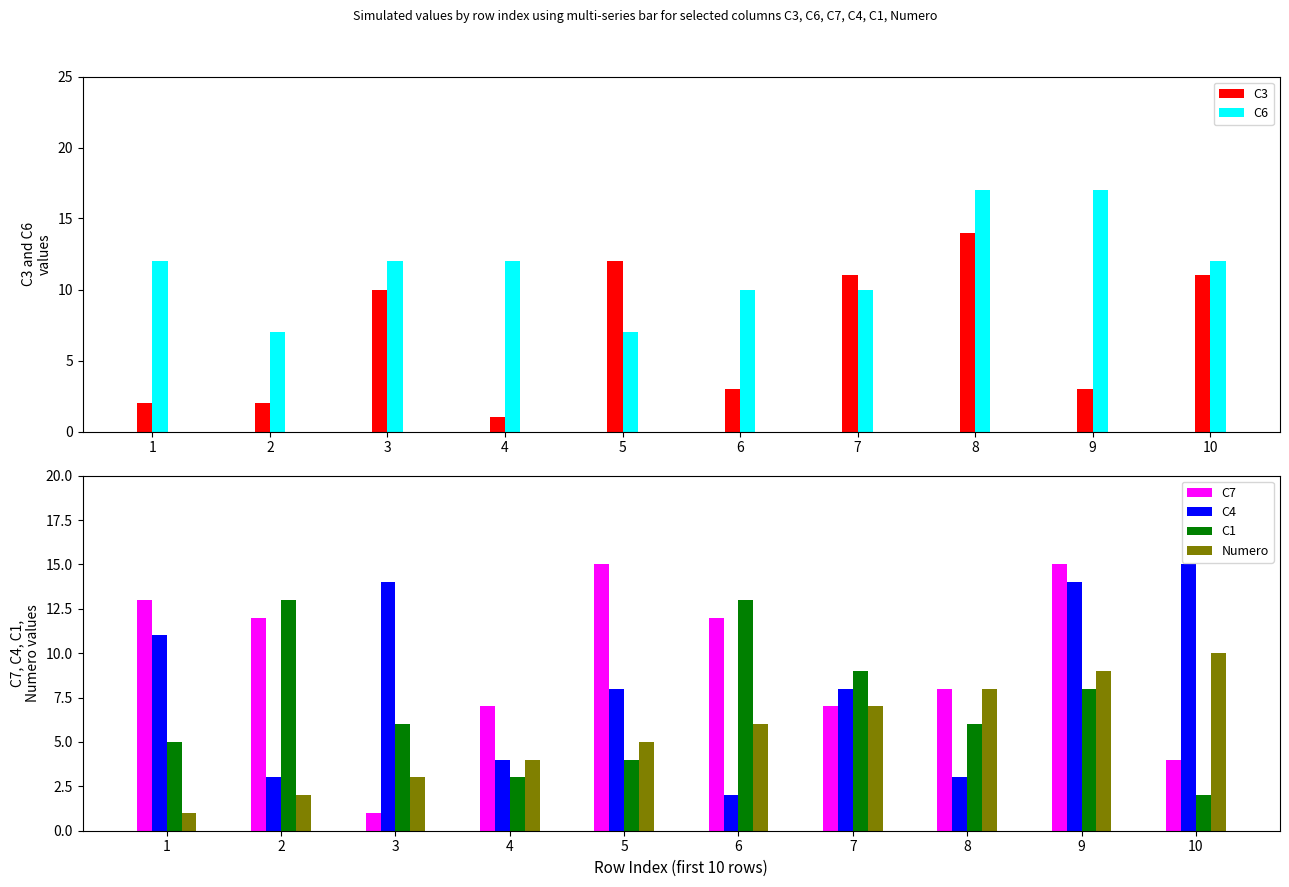

The value of C7 at 2 is 7. True or false?

False